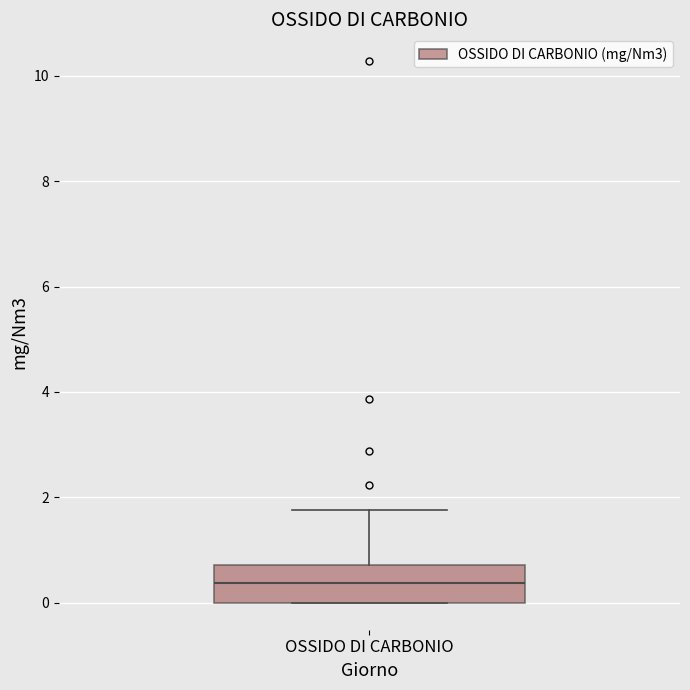

Read this box plot against the y-axis: the position of the median line, the range covered by the box, and the ends of both whiskers. The values are not printed on the chart, so give them approximately, as read against the axis.

median 0.4, box 0.0 to 0.8, whiskers 0.0 to 1.8